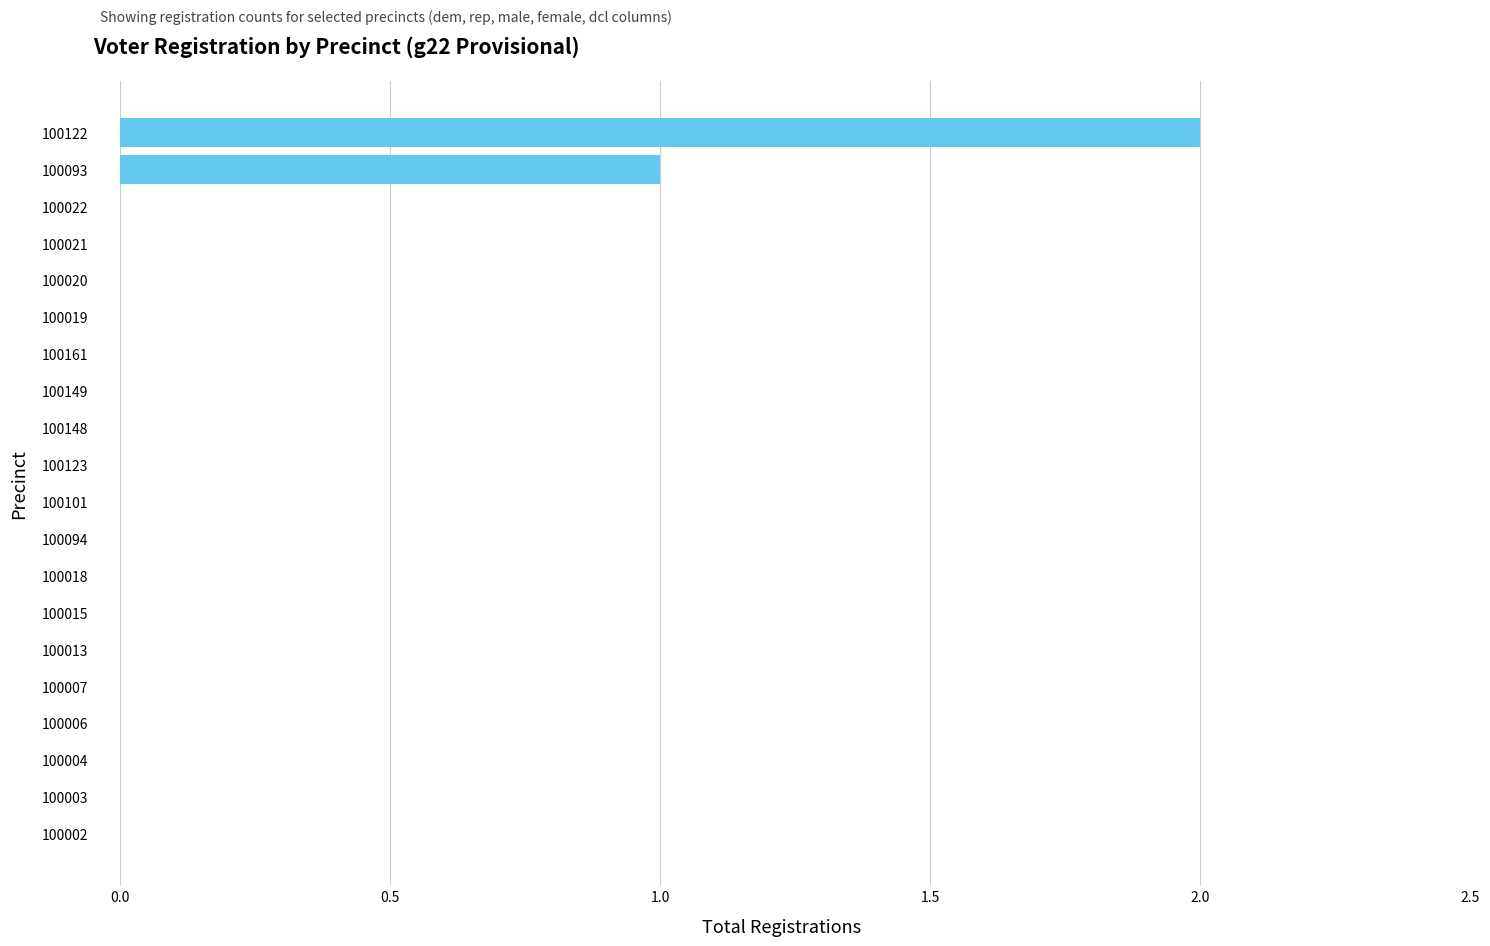

What is the sum of all values?

3